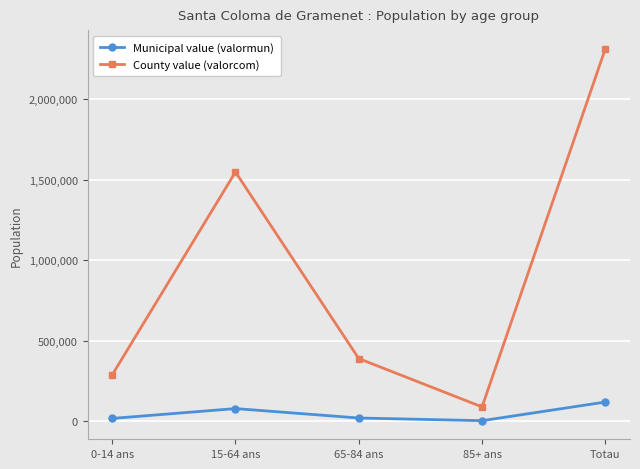

In County value (valorcom), how many points are higher than both neighbors (excluding endpoints)?

1